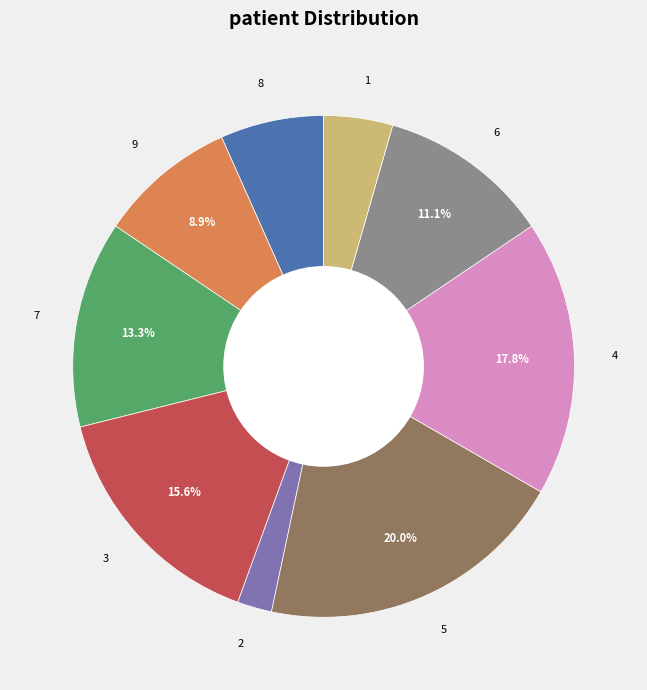

What is the smallest slice in the pie chart?

2